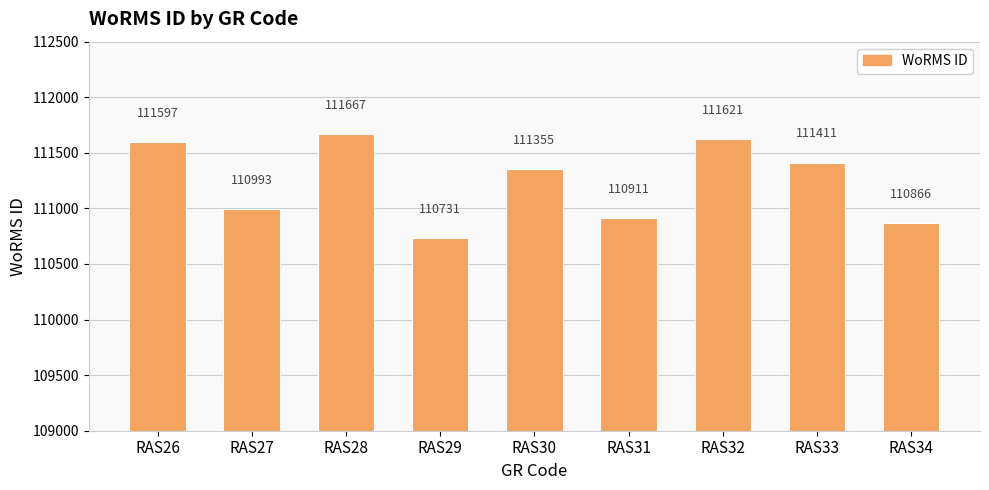

What is the difference between the maximum and minimum values?

936